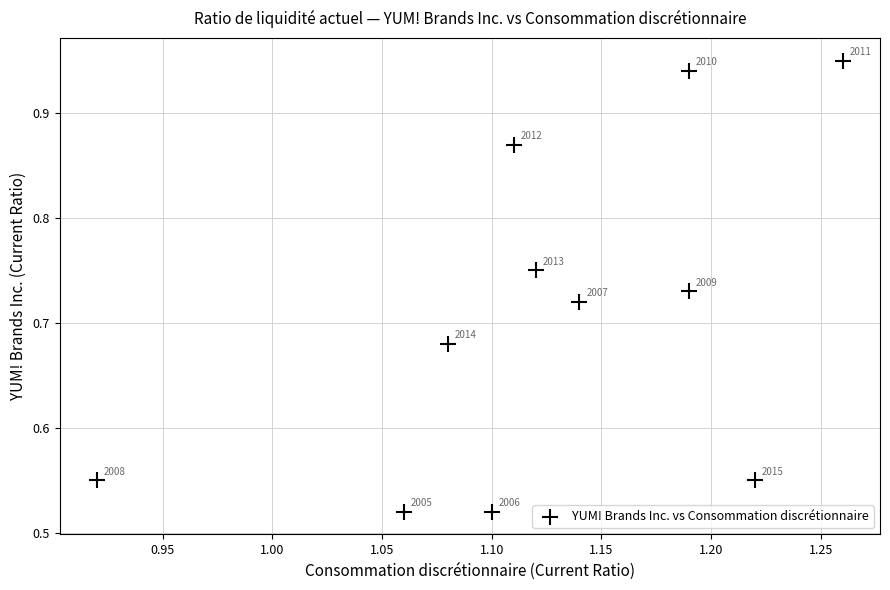

What is the average X value?

1.1